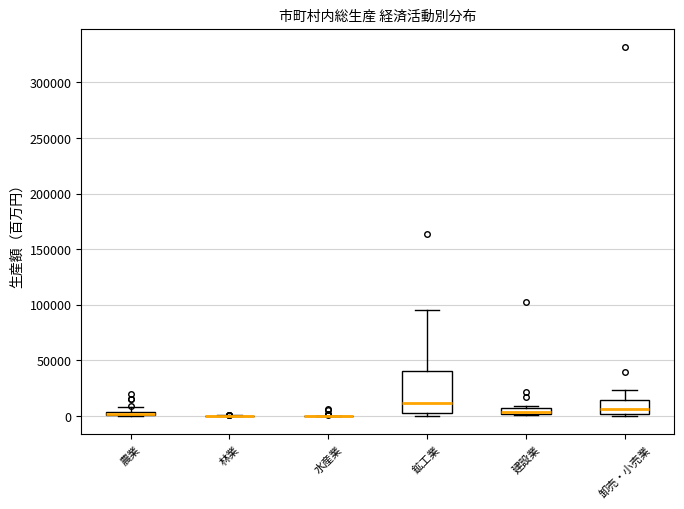

Which box is the tallest, from its lower edge to its upper edge?

鉱工業